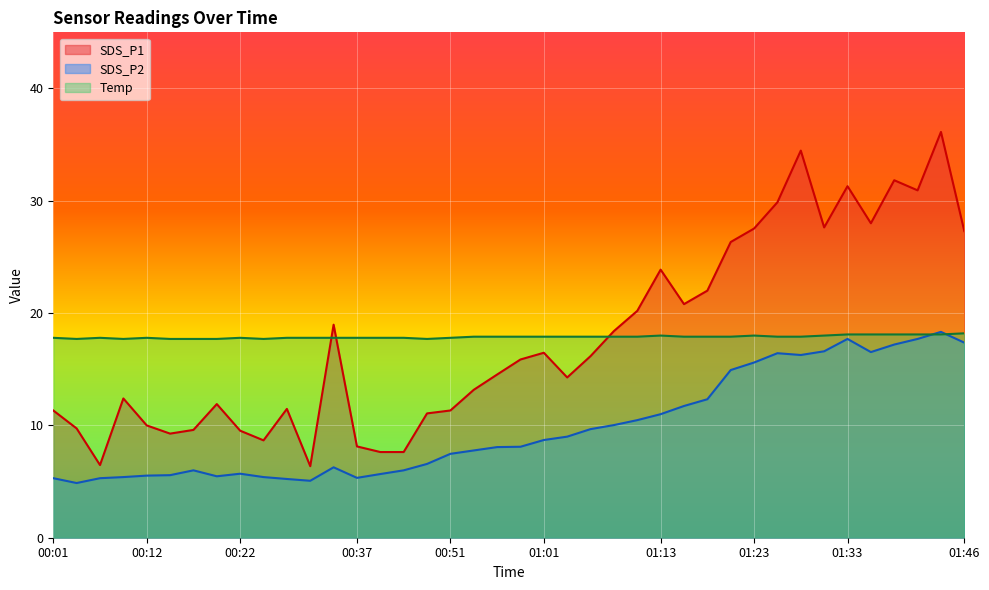

Which label corresponds to the smallest value in the chart?

00:04